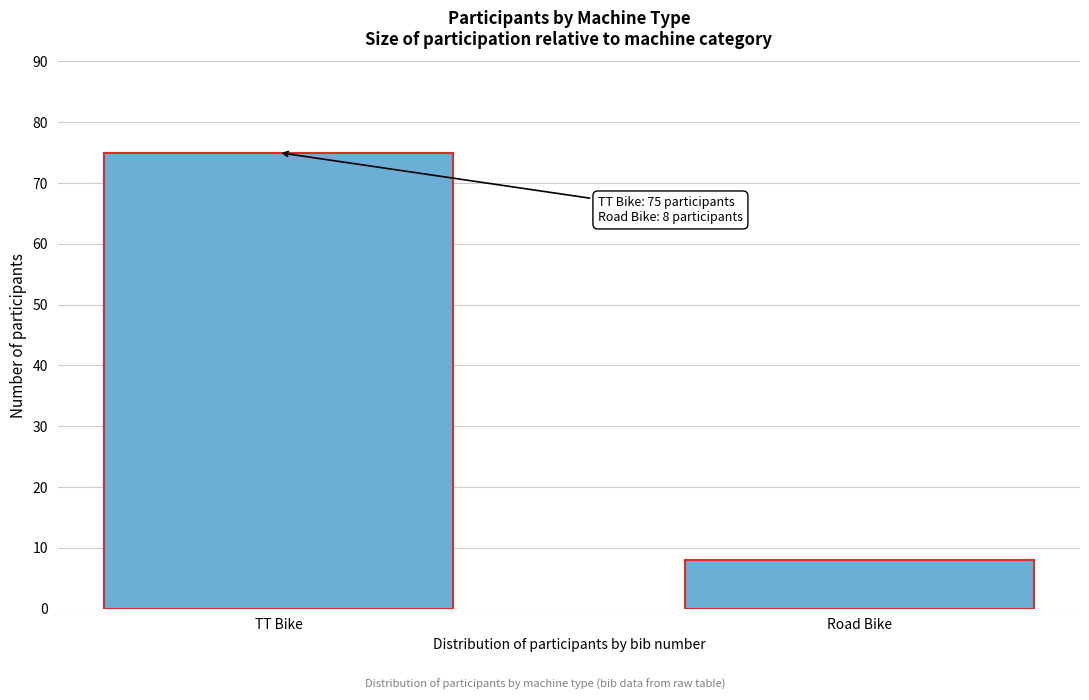

Reading left to right, transcribe all the data shown in this chart.

TT Bike=75	Road Bike=8